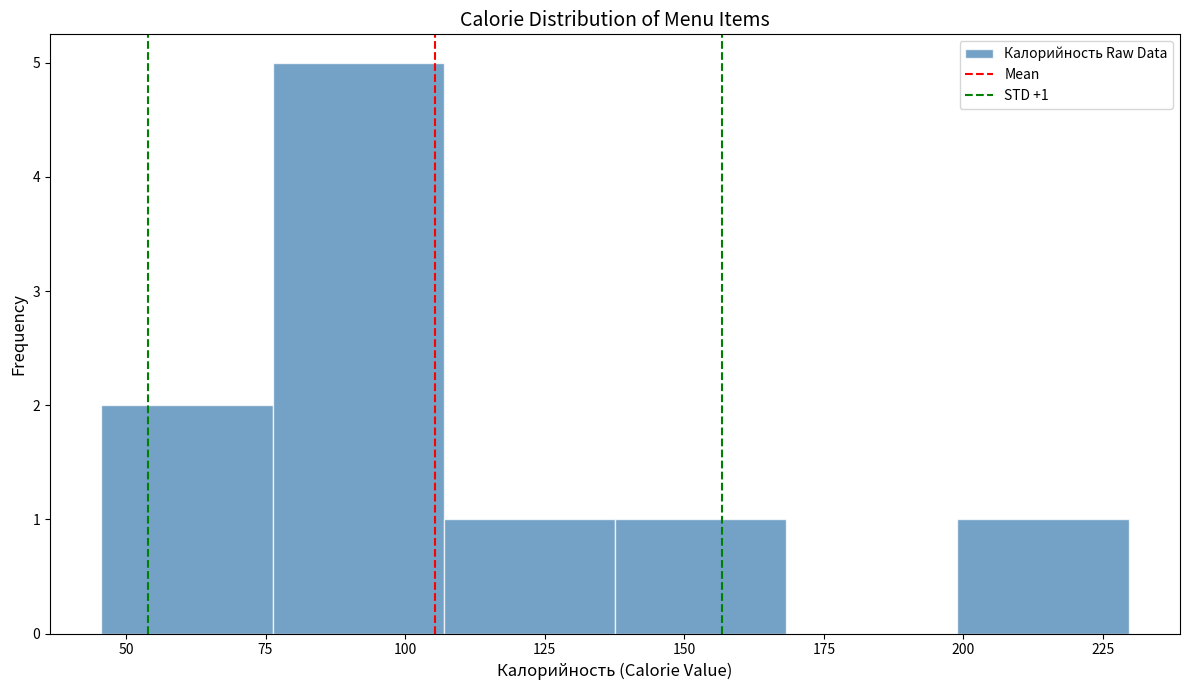

Which range on the x-axis has the tallest bar?

75 to 105